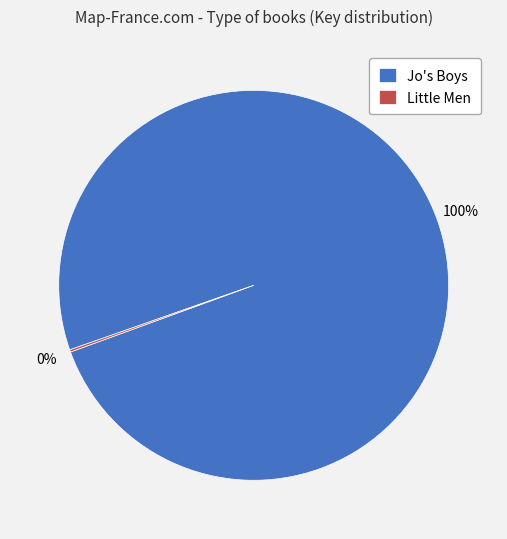

Does any single category account for the majority?

Yes